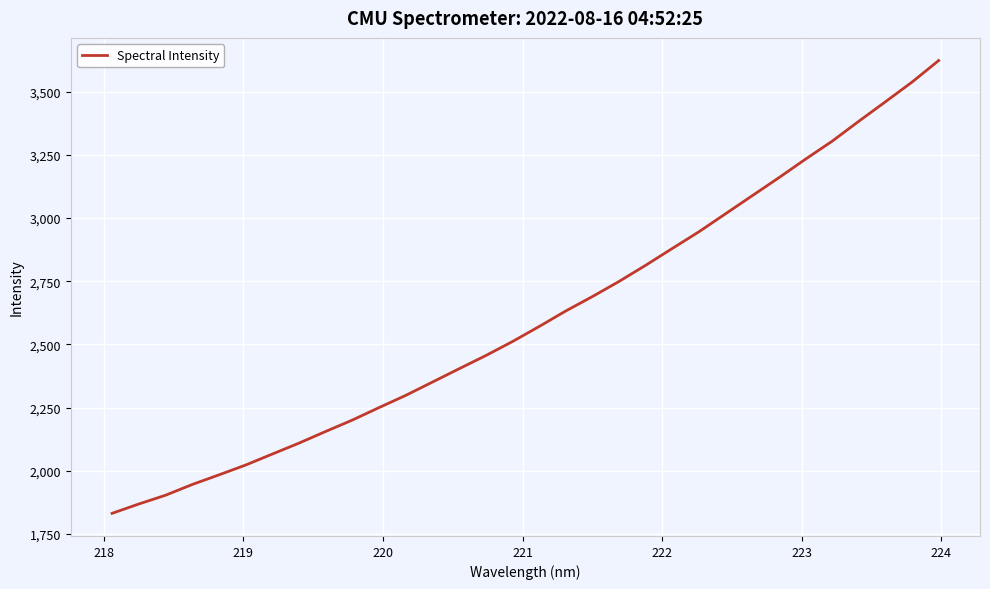

What is the greatest value displayed?

3623.0